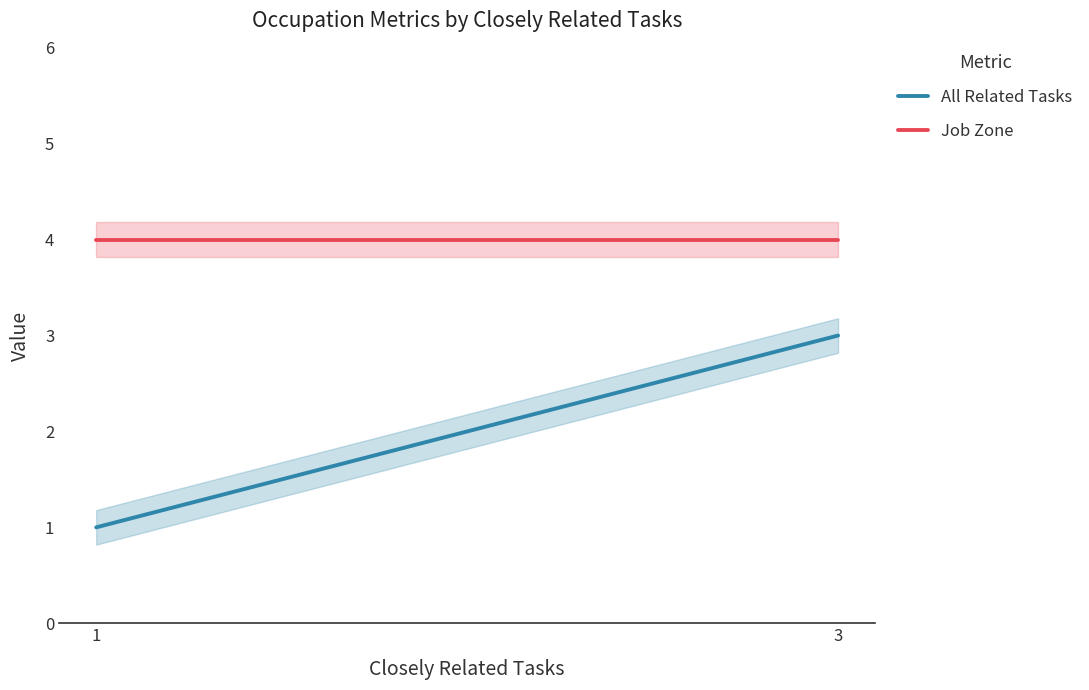

At which label is Job Zone closest to 4?

1